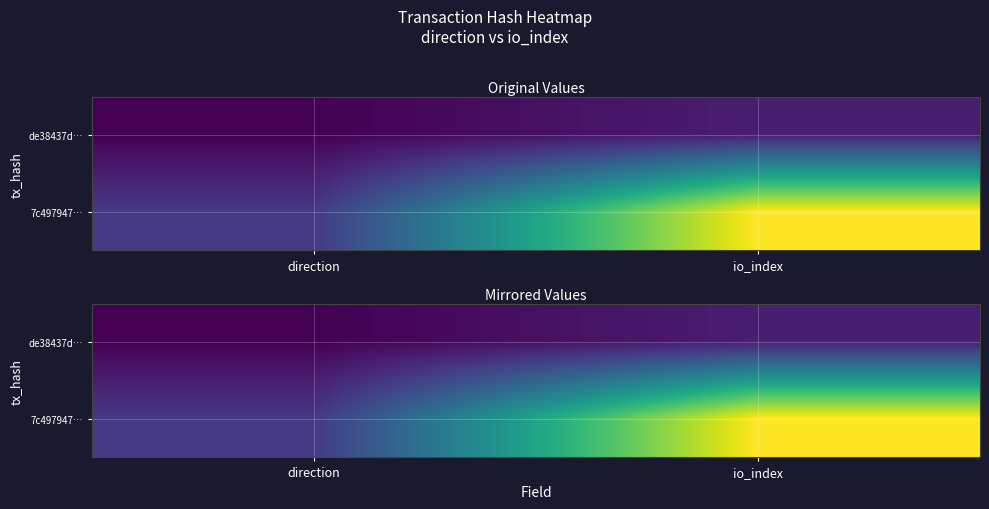

What is the sum of the 7c497947… values at direction and io_index?

12